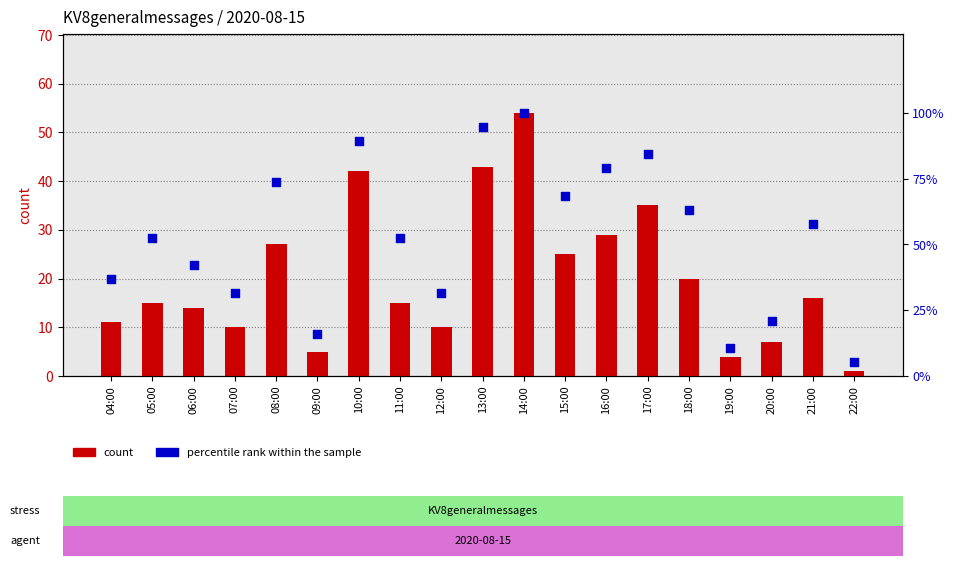

Which series contains the lowest Y value?

count